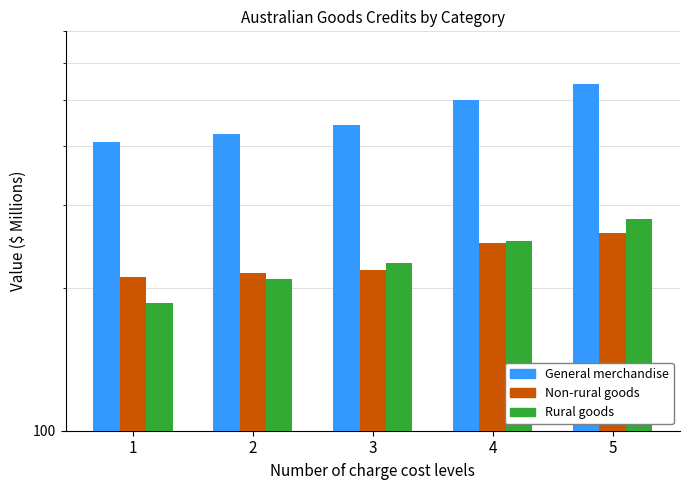

True or false: General merchandise ; has a value of 282.5 at 3.

False